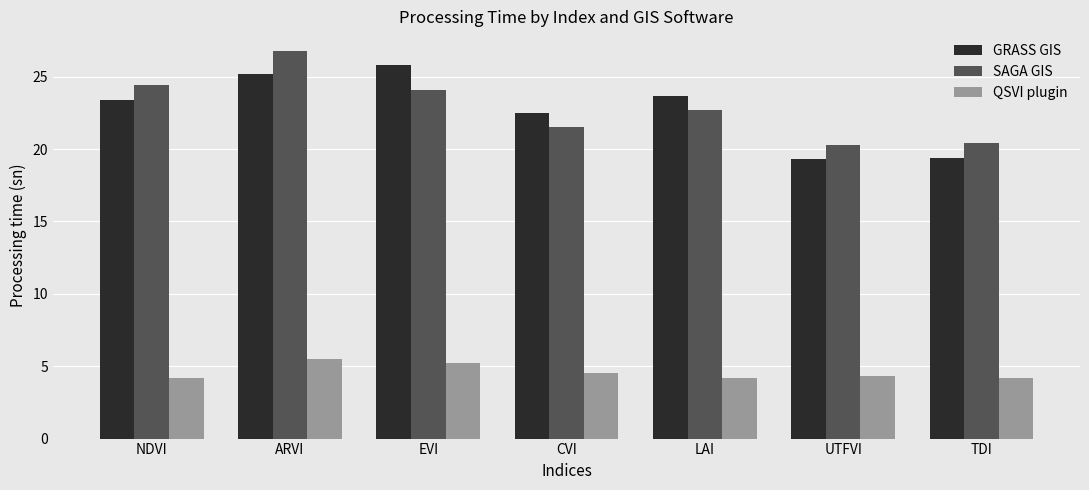

Read the GRASS GIS value at TDI.

19.4